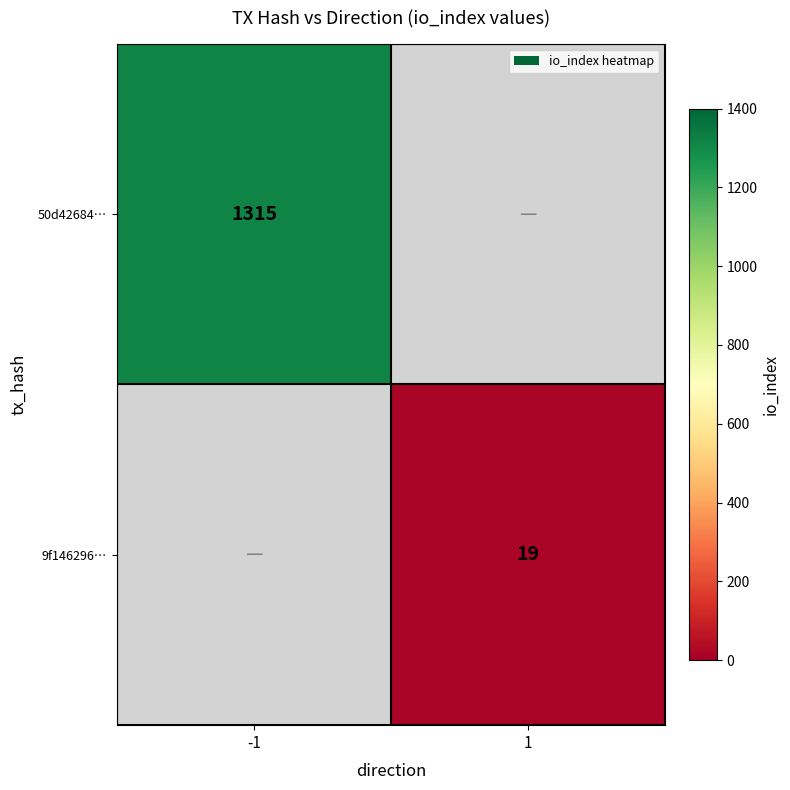

The value of 9f146296… at 1 is 32. True or false?

False